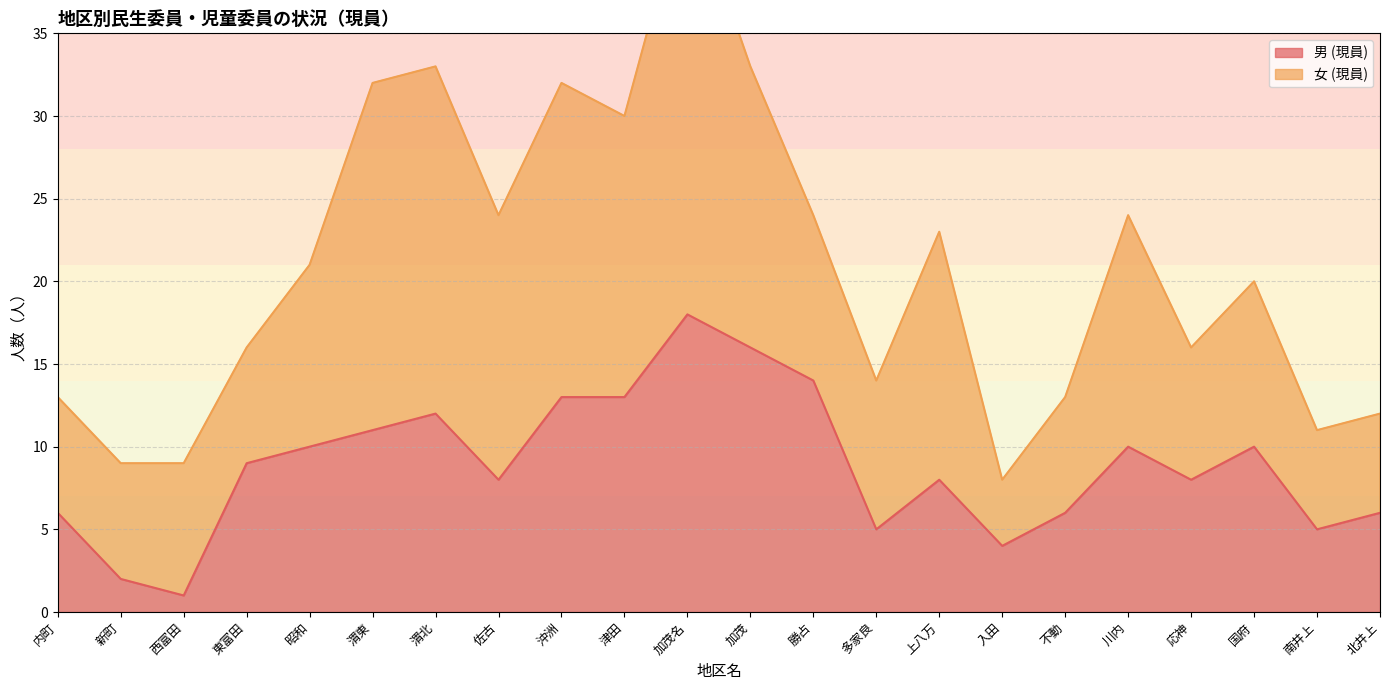

Count the number of values greater than 9.

10